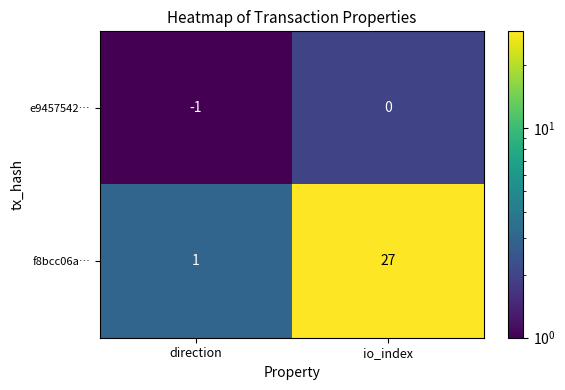

Reading right to left, list all the values displayed in this chart.

e9457542…: io_index=0	direction=-1
f8bcc06a…: io_index=27	direction=1